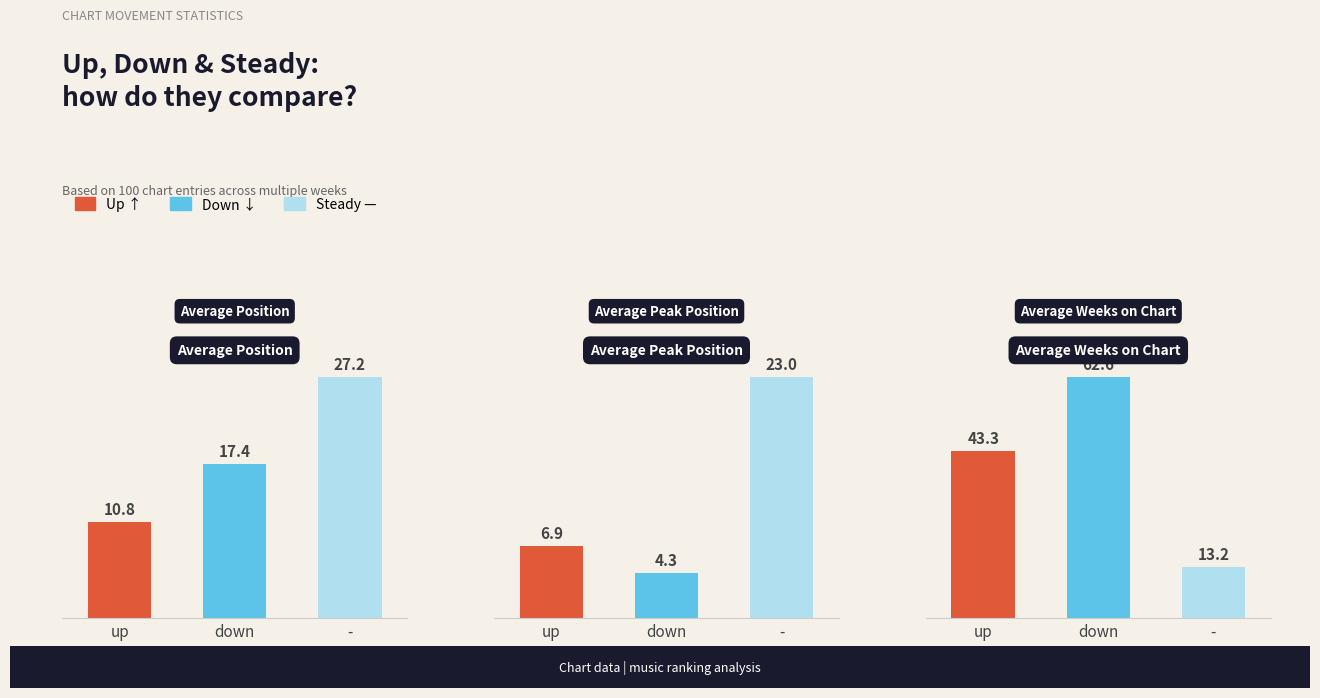

Rank the series at - from highest to lowest value.

Average Position, Average Peak Position, Average Weeks on Chart